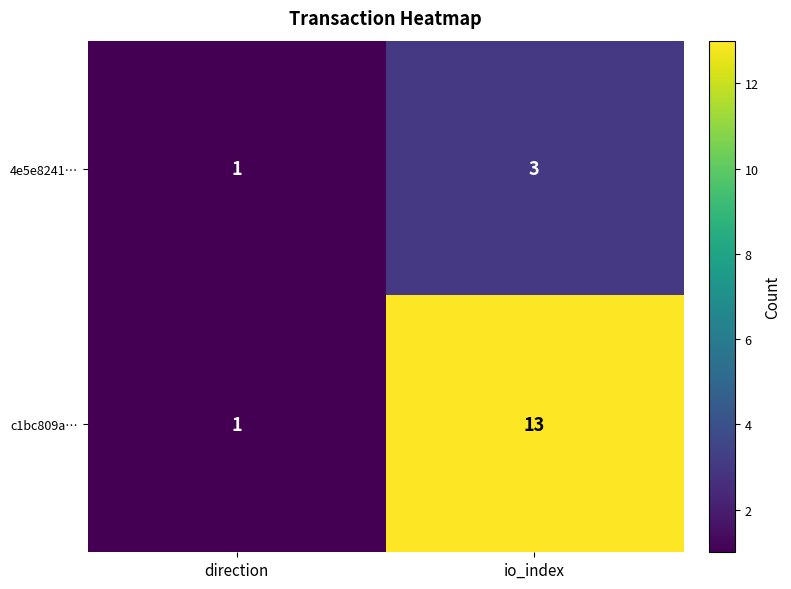

What is the sum of all 4e5e8241… values?

4